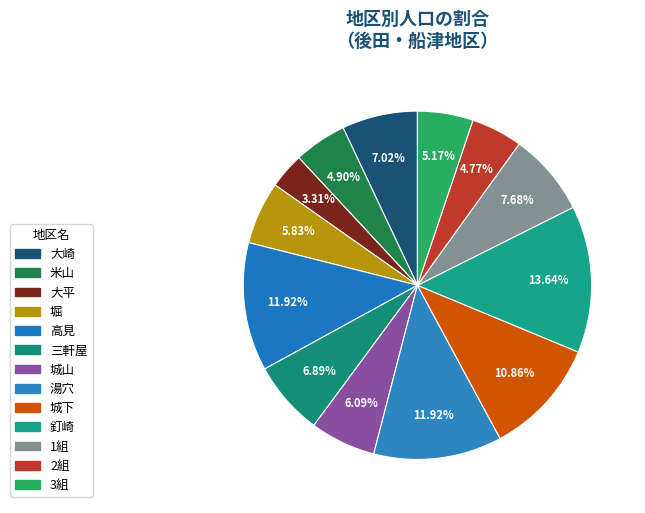

How many slices are in this pie chart?

13